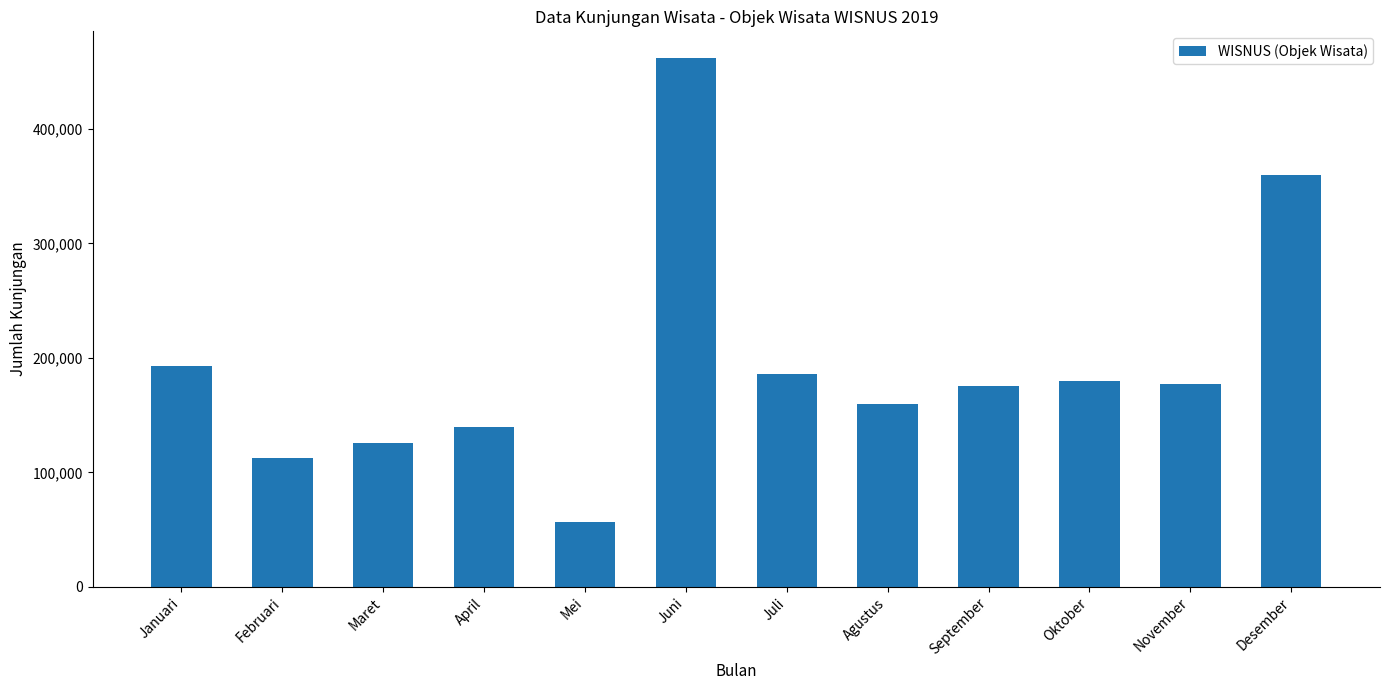

What is the change in value from Januari to Februari?

-80031